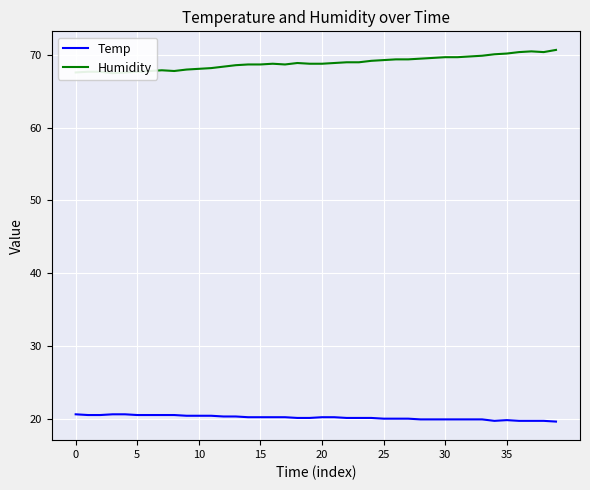

List the series in order of their overall mean, highest first.

Humidity, Temp